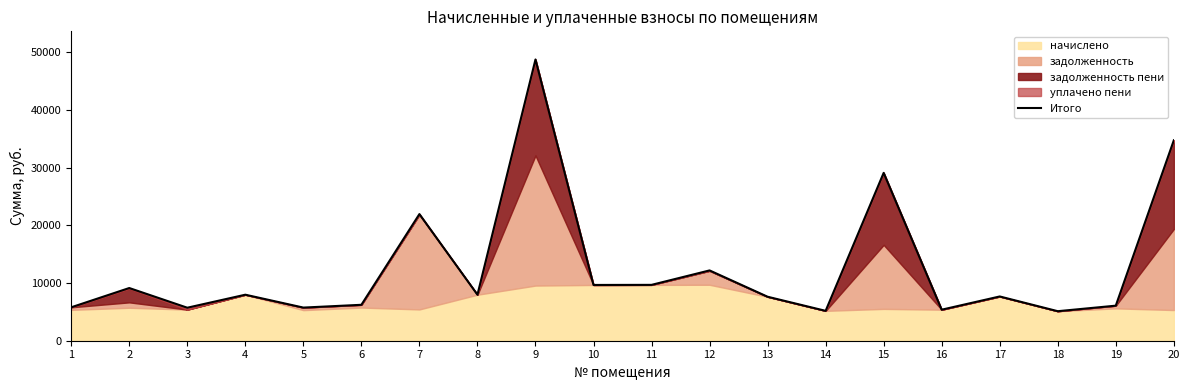

Which label corresponds to the smallest value in the chart?

18